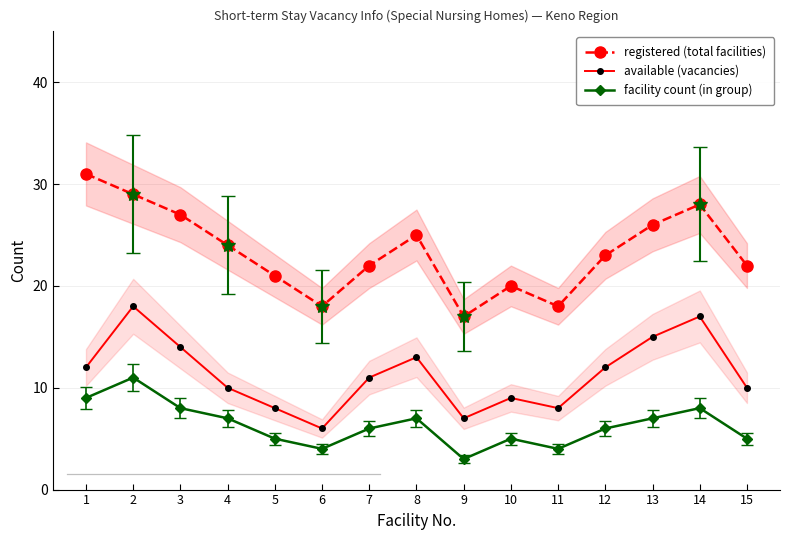

Read the available (vacancies) value at 12.

12